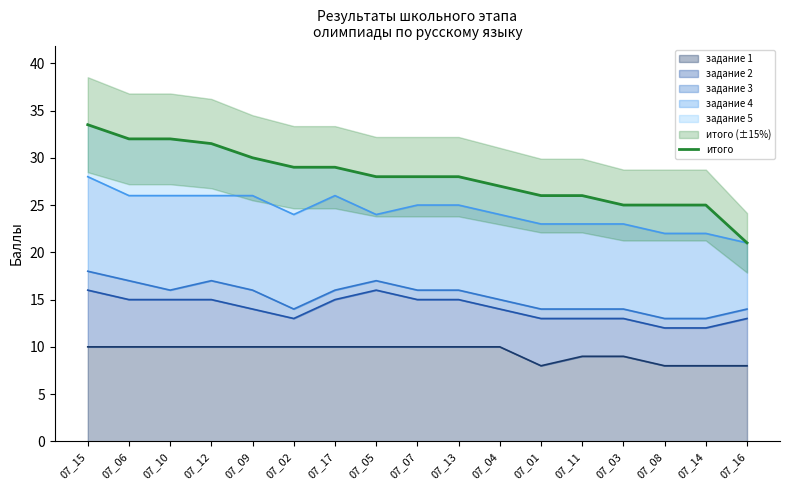

Reading right to left, transcribe all the data shown in this chart.

07_16=21.0	07_14=25.0	07_08=25.0	07_03=25.0	07_11=26.0	07_01=26.0	07_04=27.0	07_13=28.0	07_07=28.0	07_05=28.0	07_17=29.0	07_02=29.0	07_09=30.0	07_12=31.5	07_10=32.0	07_06=32.0	07_15=33.5